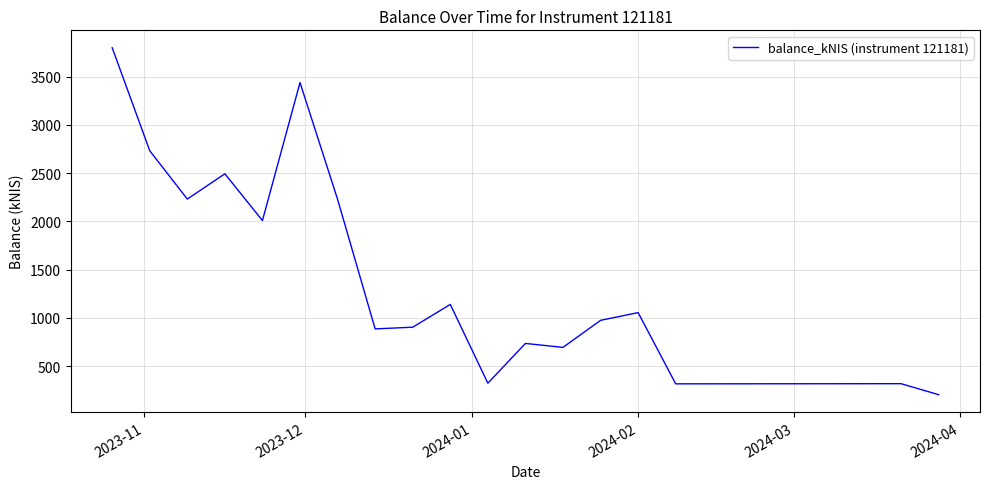

What is the difference between the maximum and minimum values?

3596.1